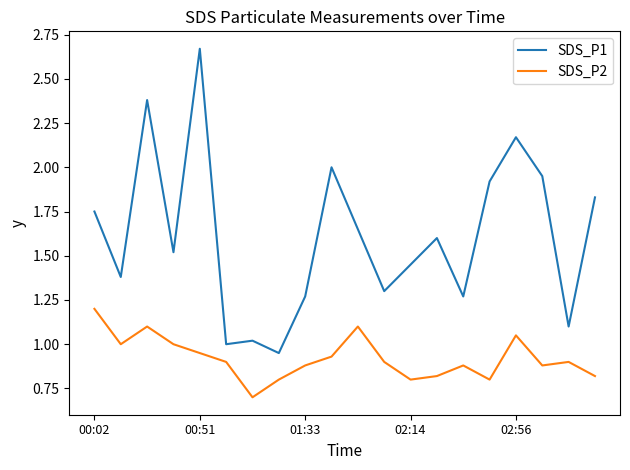

How many lines are shown in the chart?

2